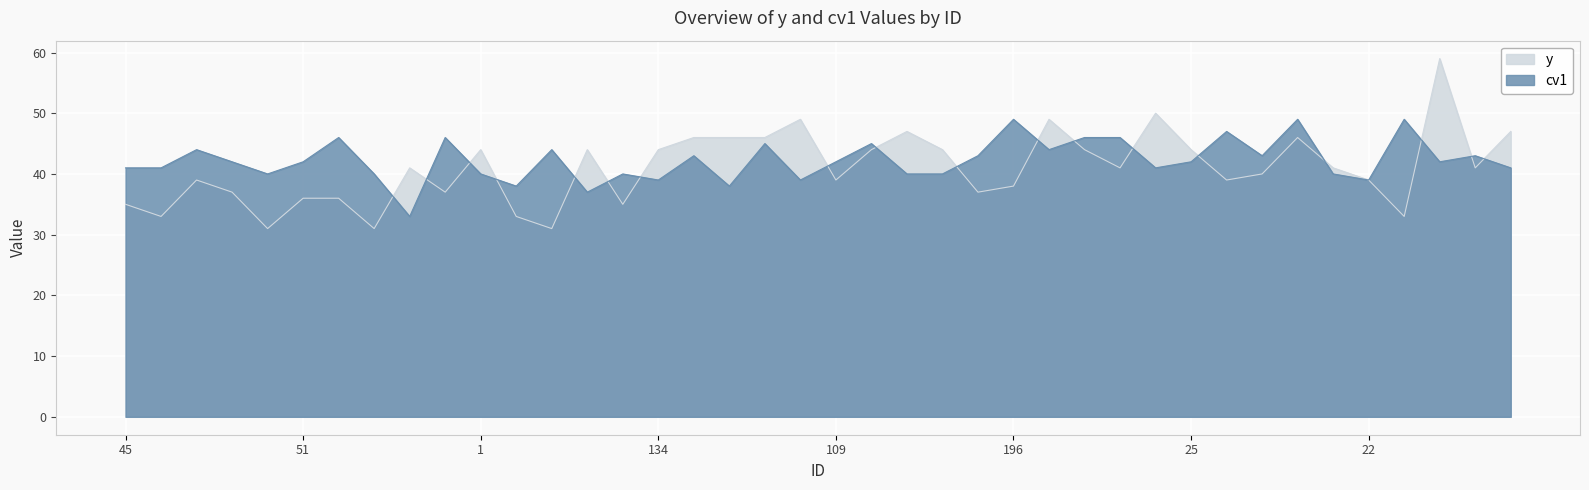

What is the sum of all y values?

1636